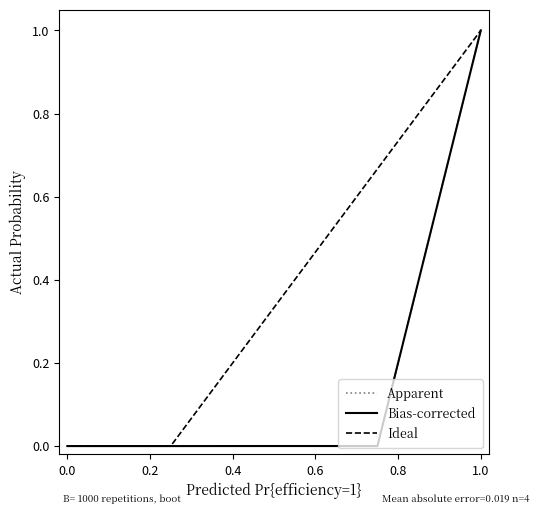

What is the average value of the Ideal series?

0.4